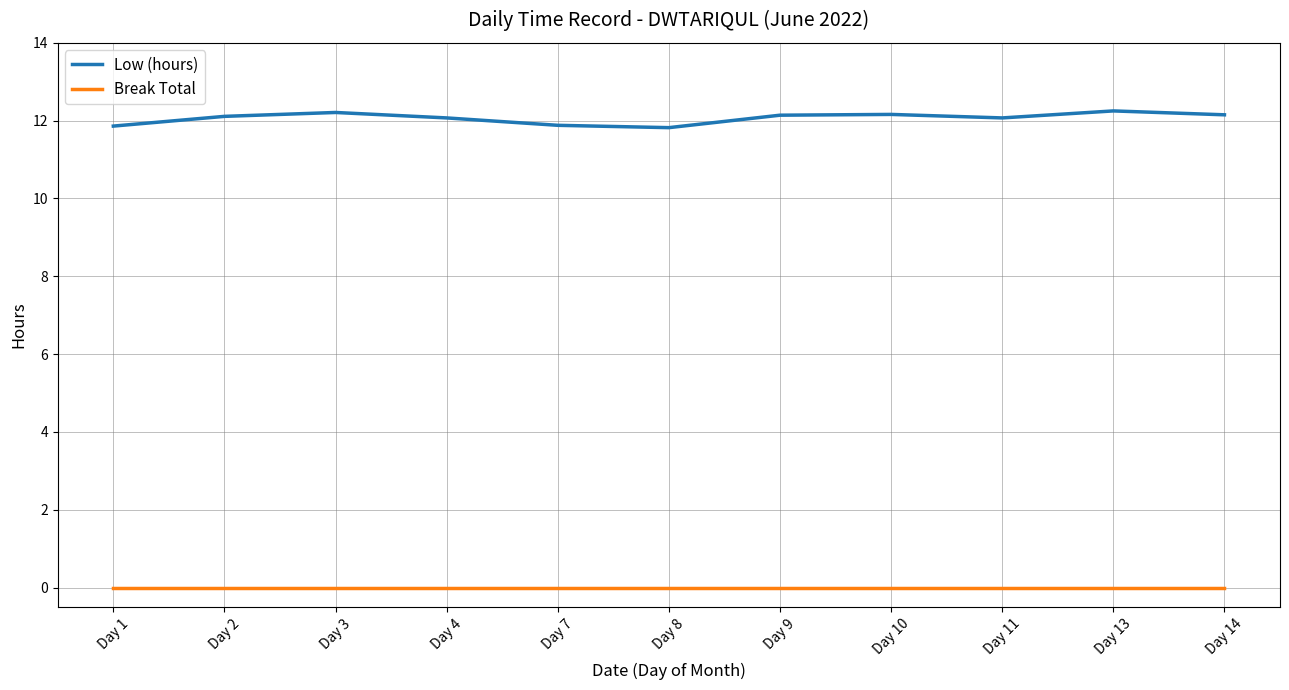

Which series has the largest range (max minus min)?

Low (hours)